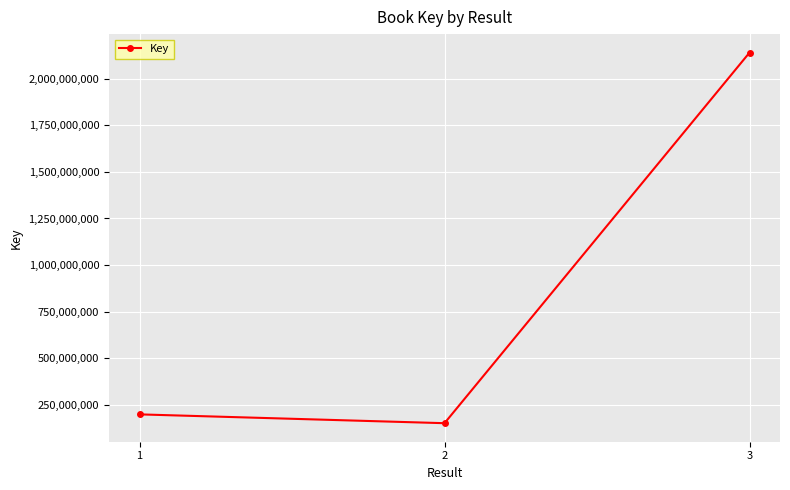

What is the difference between the values at 1 and 3?

1943305475